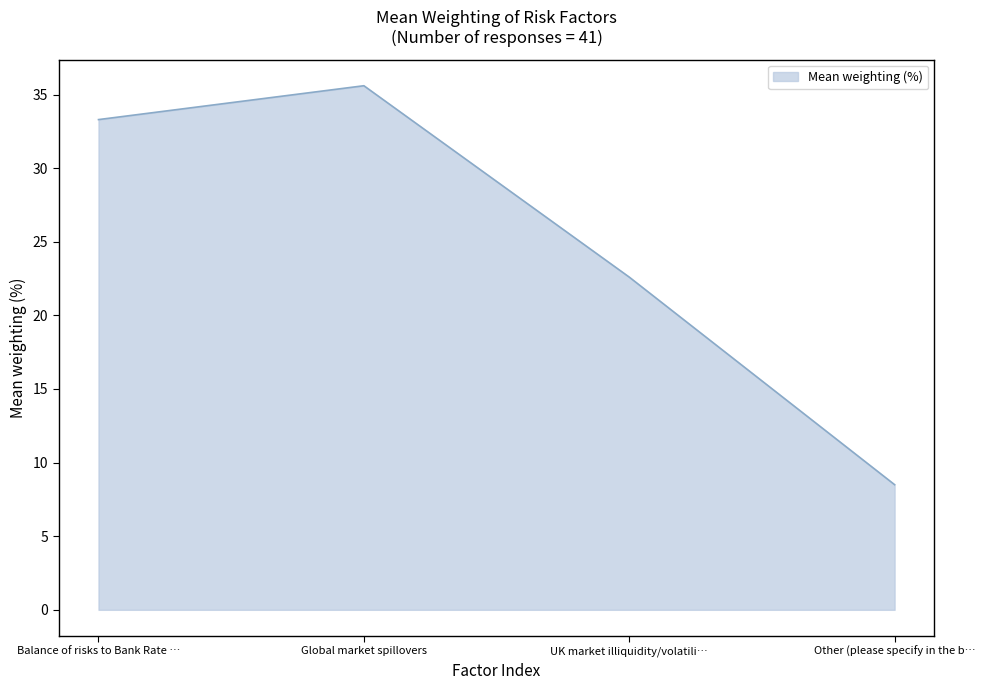

What is the ratio of the value at Global market spillovers to the value at UK market illiquidity/volatili…?

1.6